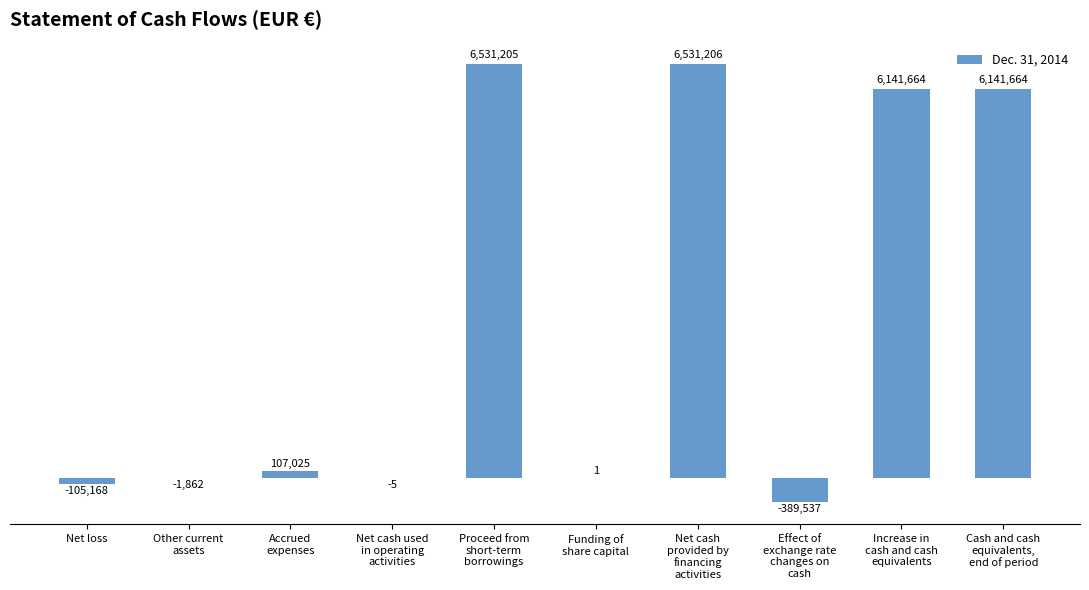

How many bars are there in total?

10